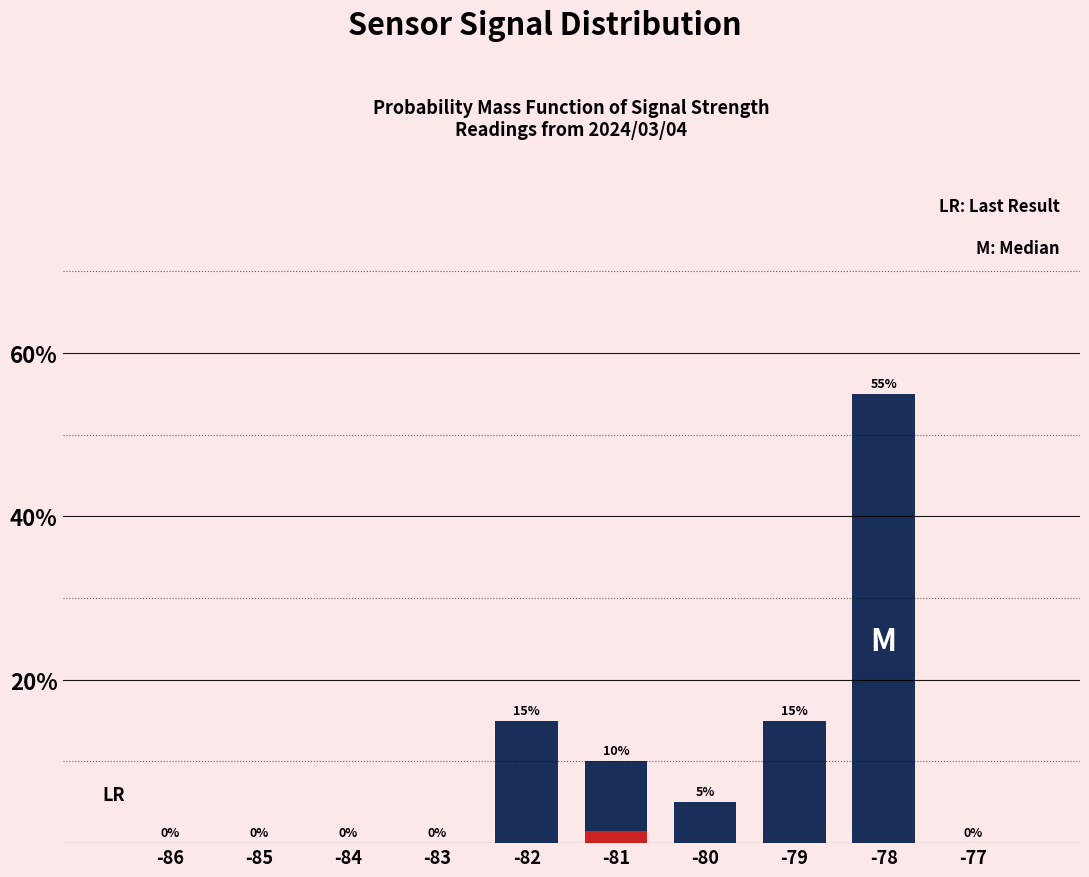

What is the sum of all values?

100